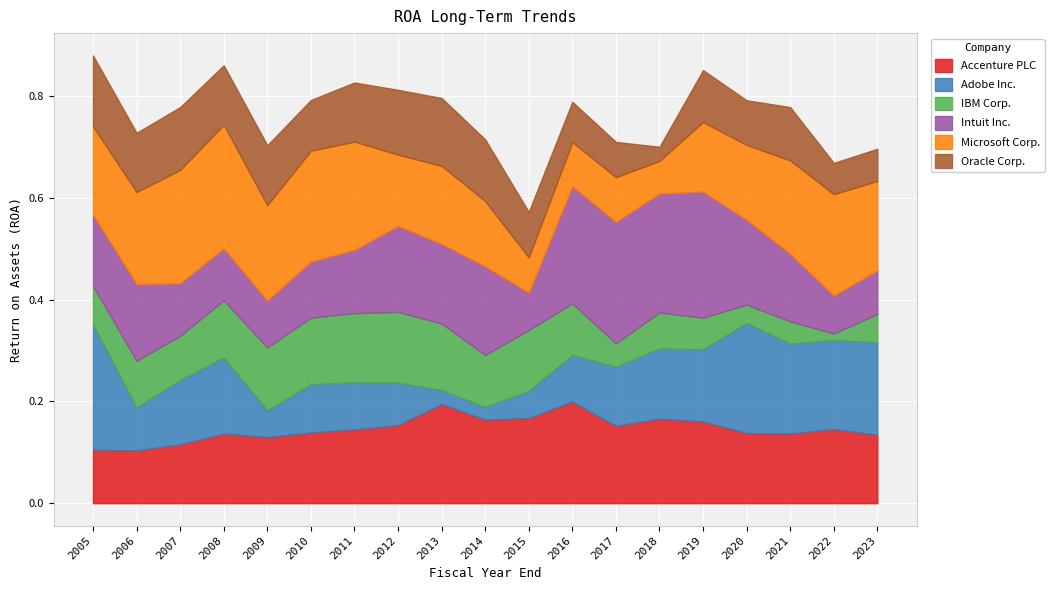

Which category has the highest value across all series?

2019